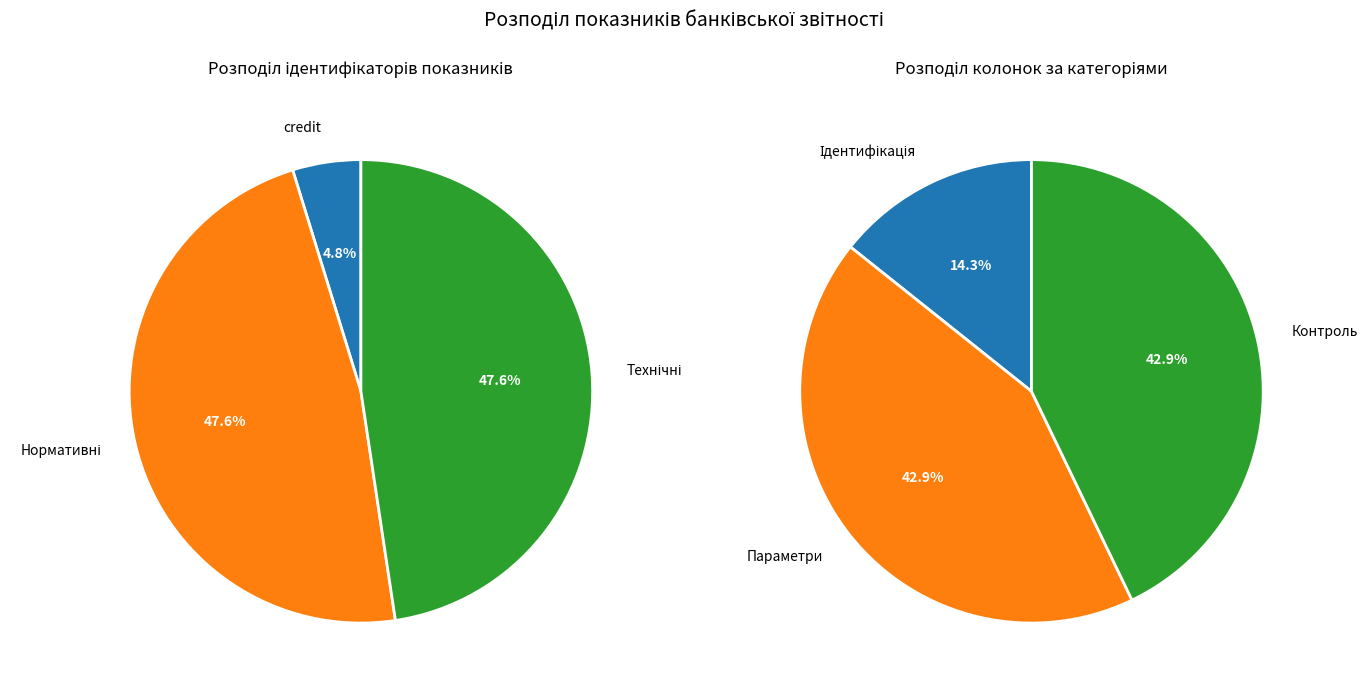

To the nearest percent, what is the average slice percentage?

33%